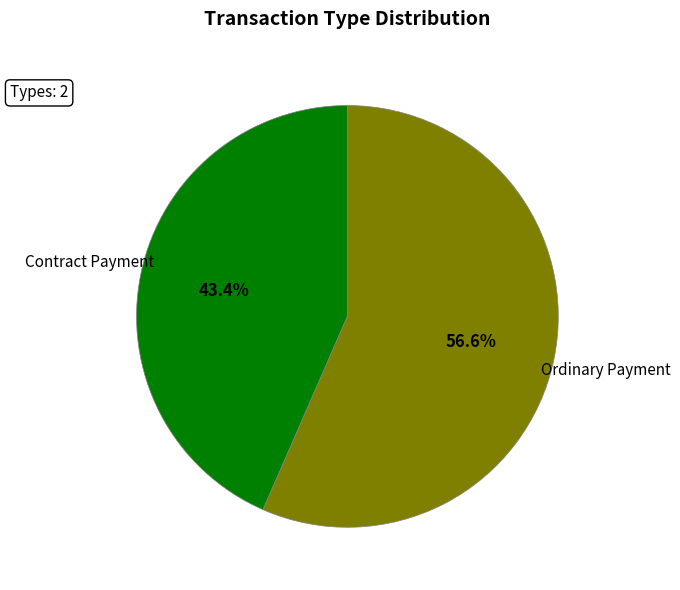

How much of the chart is everything except Ordinary Payment?

43.4%